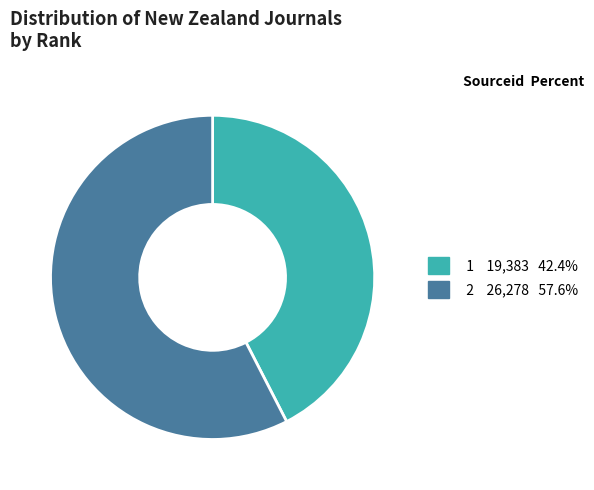

The 1 slice represents 42% of the pie. True or false?

True